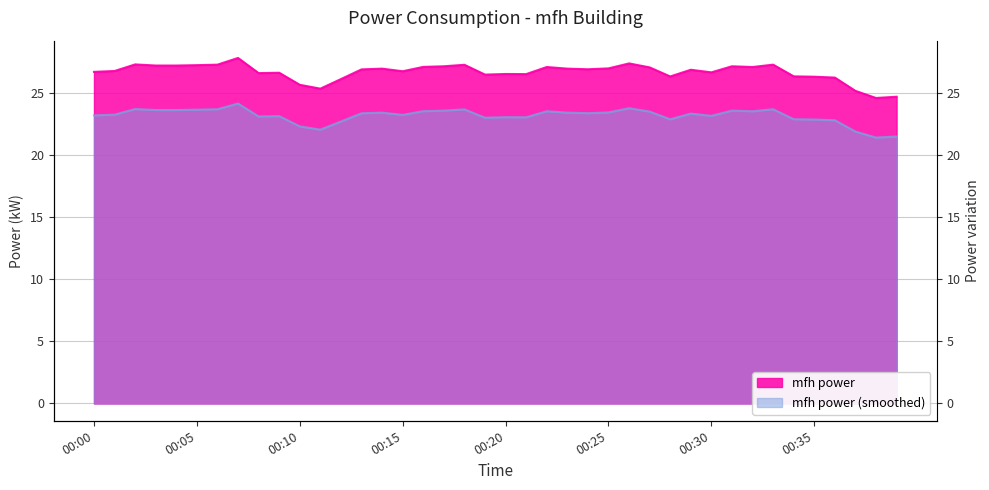

What is the value of the 14th point from the left?

26.9